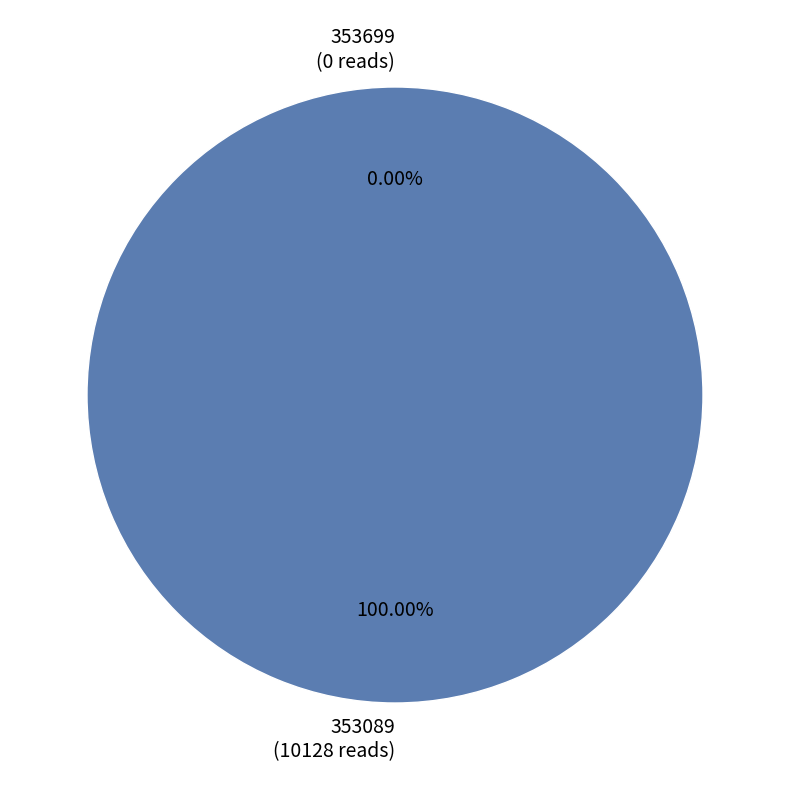

How many slices are in this pie chart?

2